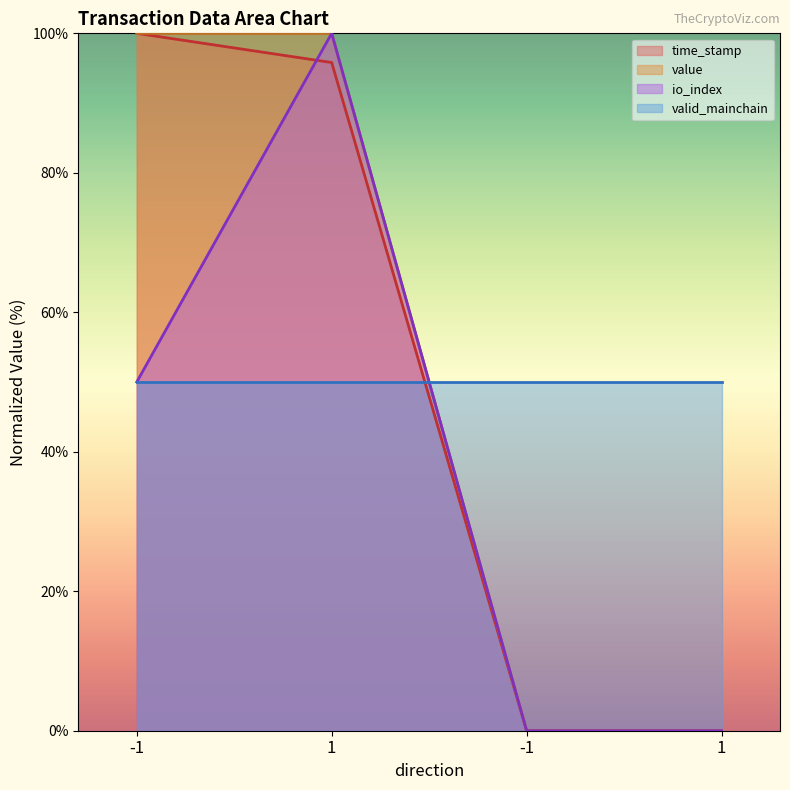

True or false: value and io_index intersect in this chart.

False